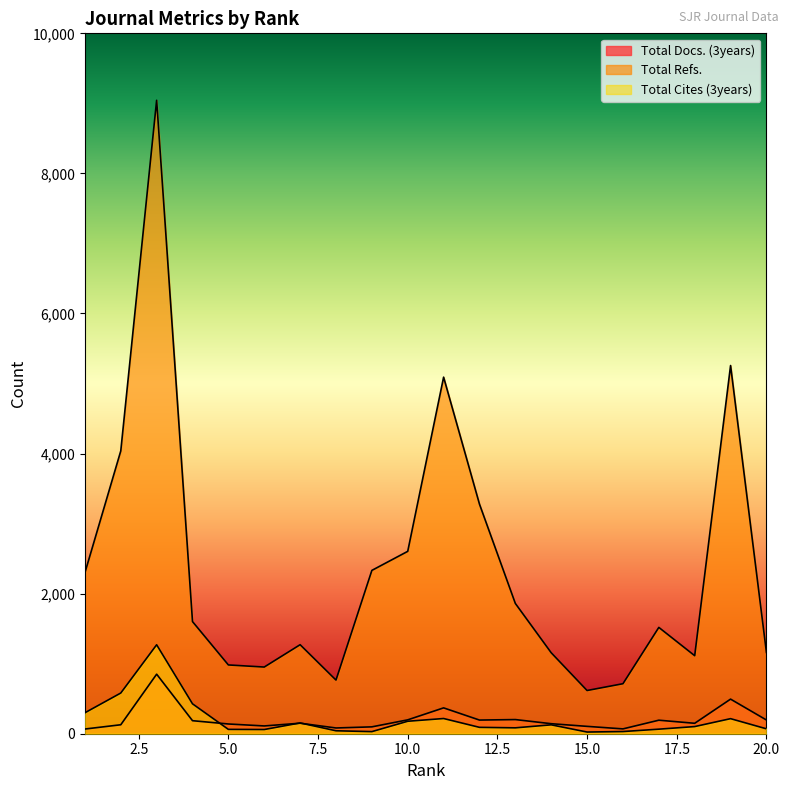

At which label does Total Cites (3years) first exceed 102?

1